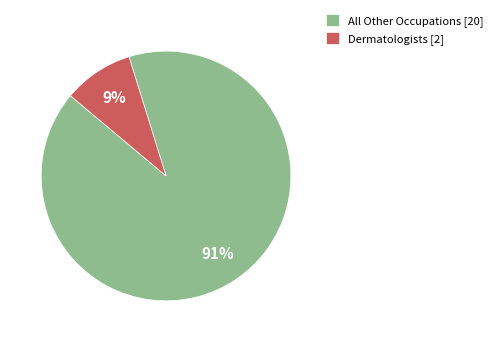

Do Dermatologists [2] and All Other Occupations [20] together represent more than half of the pie?

Yes